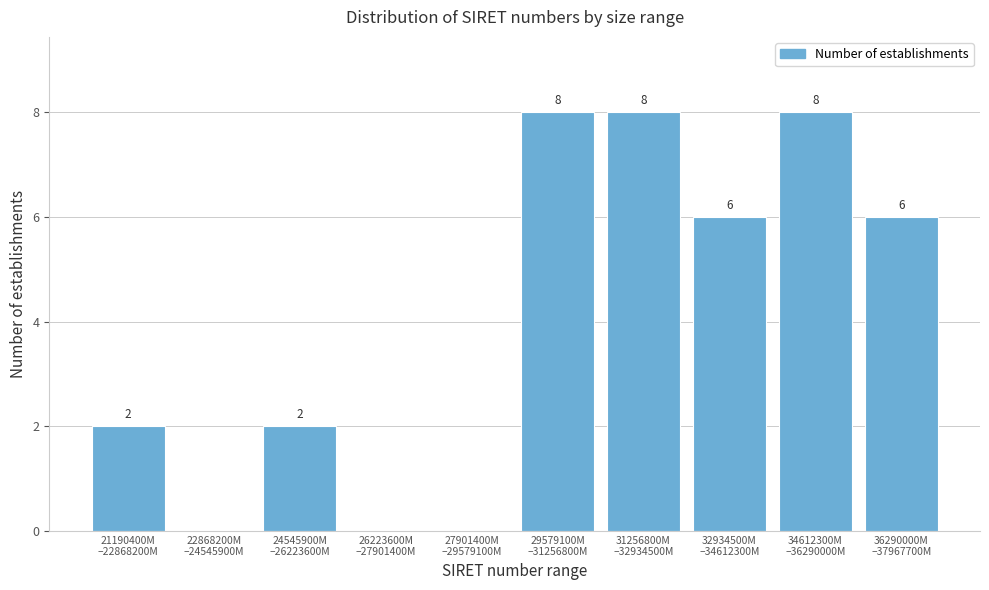

What is the maximum value shown in the chart?

8